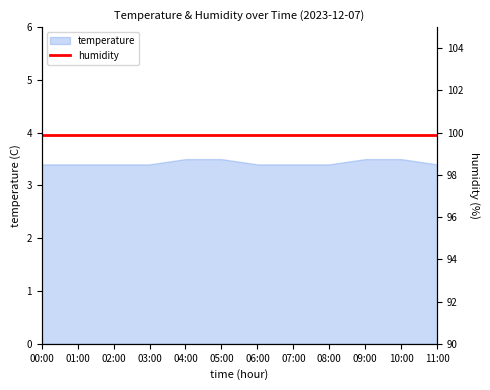

Where is the data nearest to the value 3?

00:00